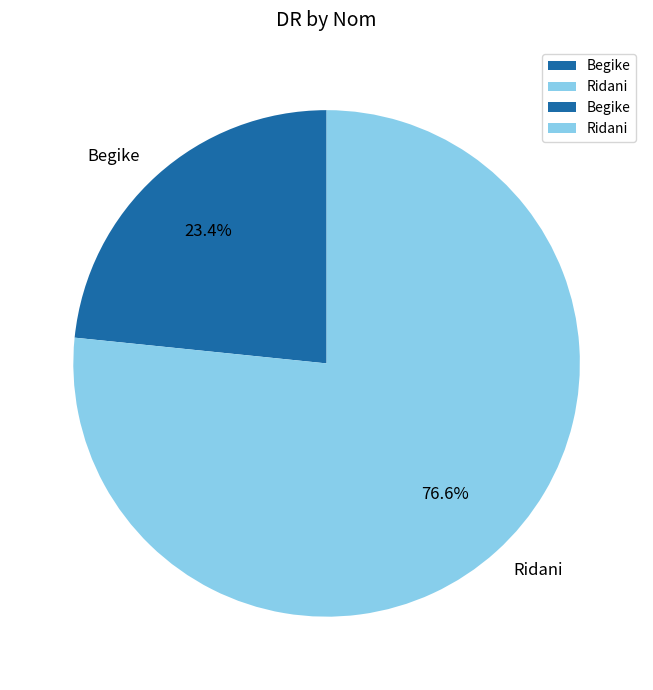

Is it true that Ridani is 77% of the pie?

True